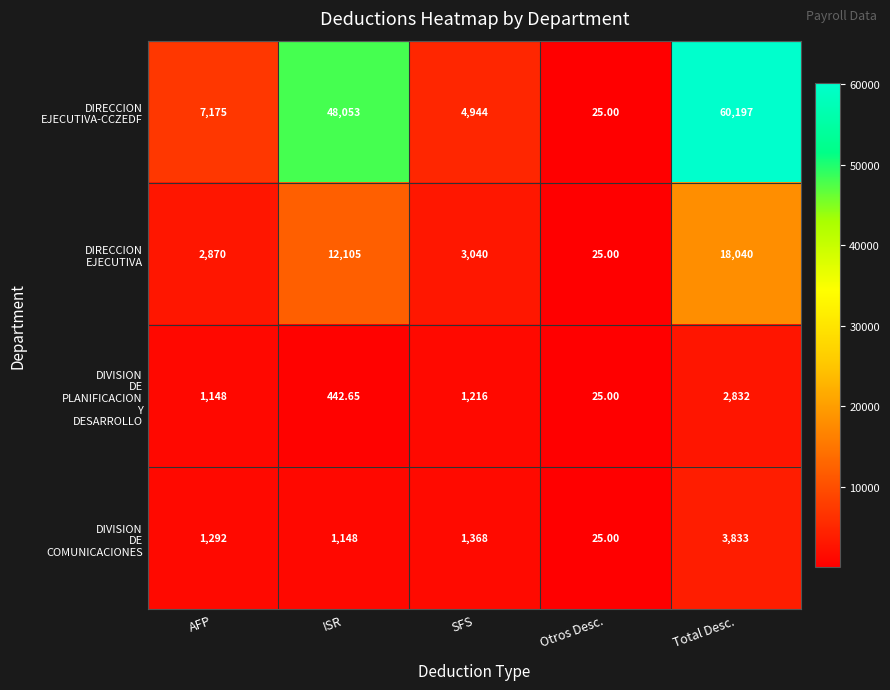

At which category is the sum across all series the highest?

Total Desc.